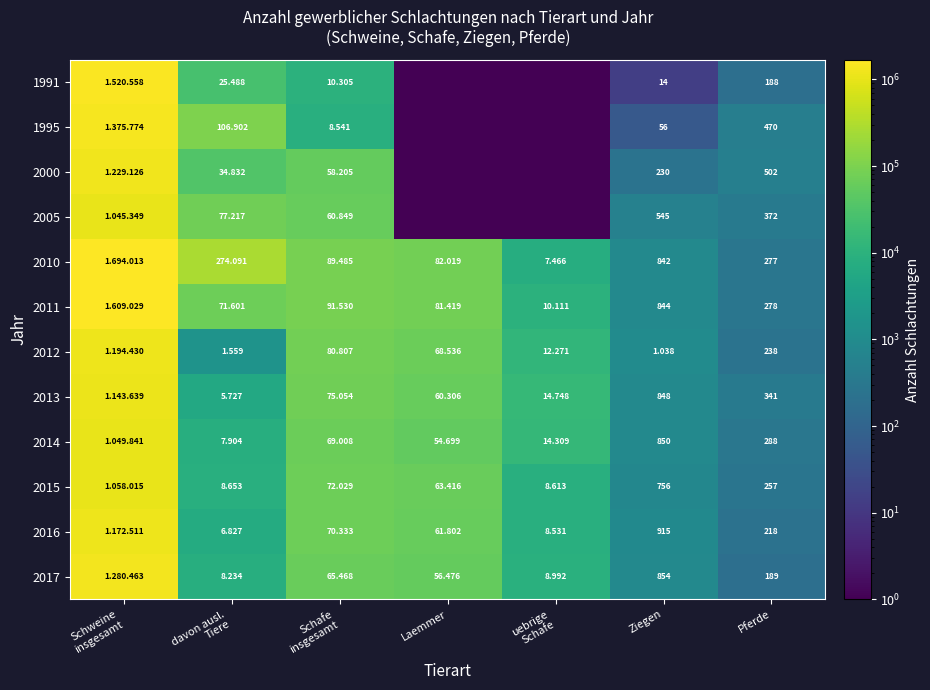

What value does the 2017 series have at Pferde?

189.0